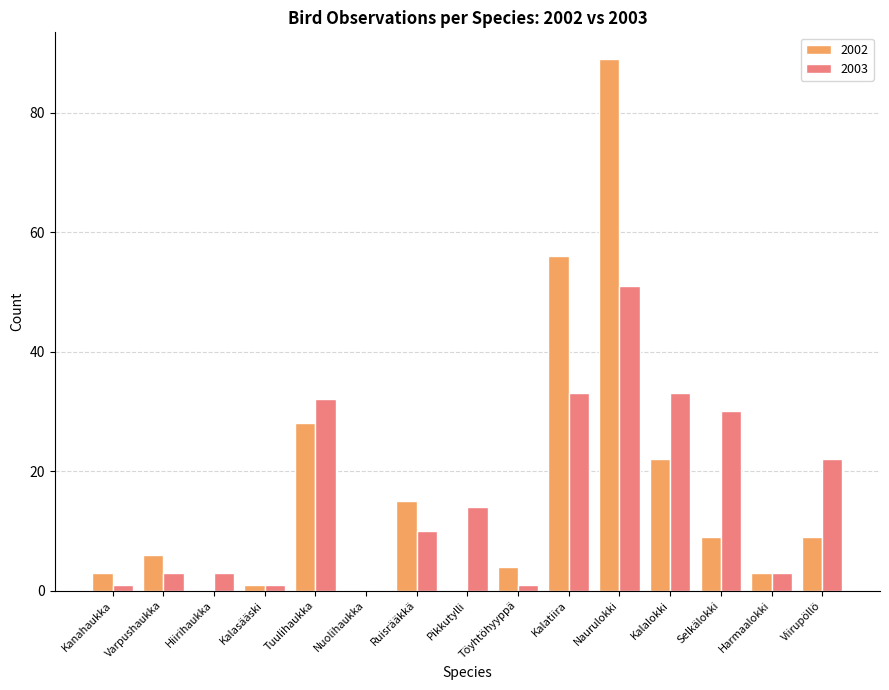

Which category has the highest value in the 2002 series?

Naurulokki